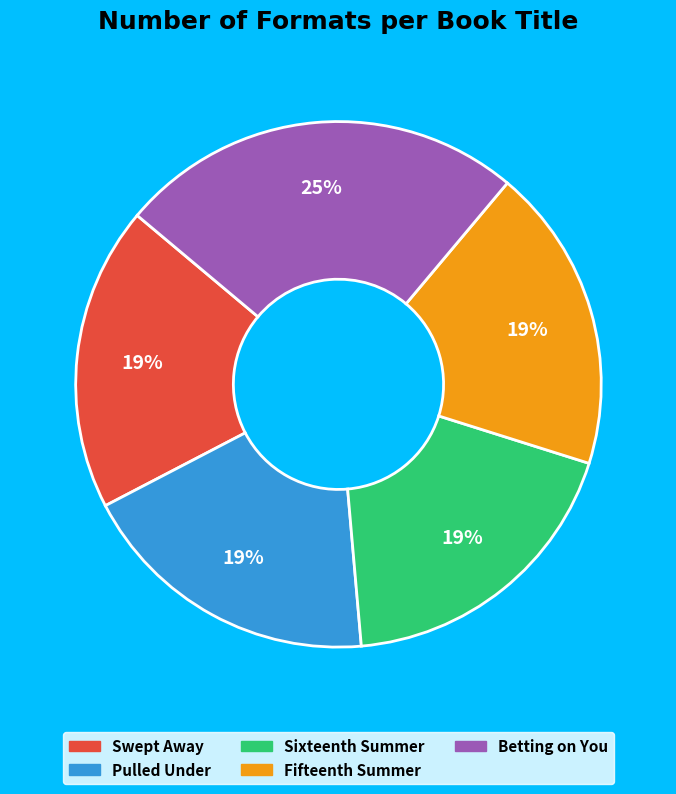

Is it true that Sixteenth Summer is 19% of the pie?

True